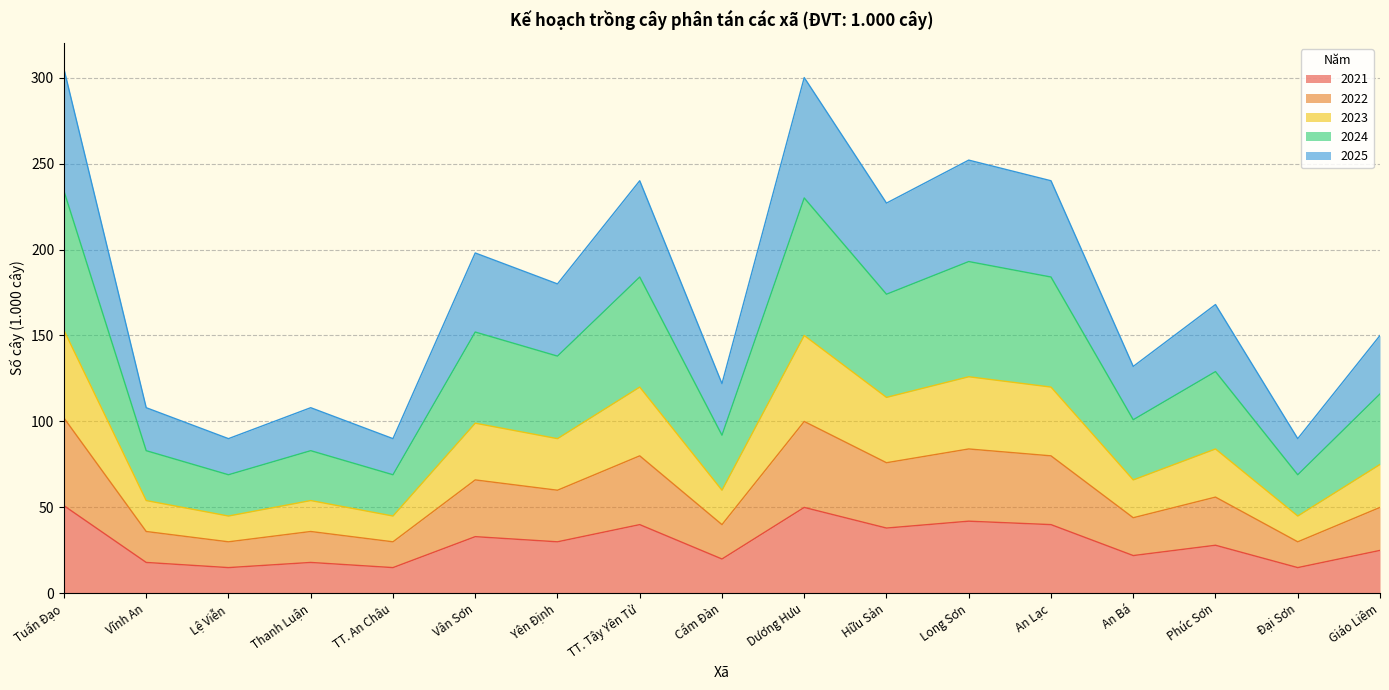

At which category is the sum across all series the highest?

Tuấn Đạo